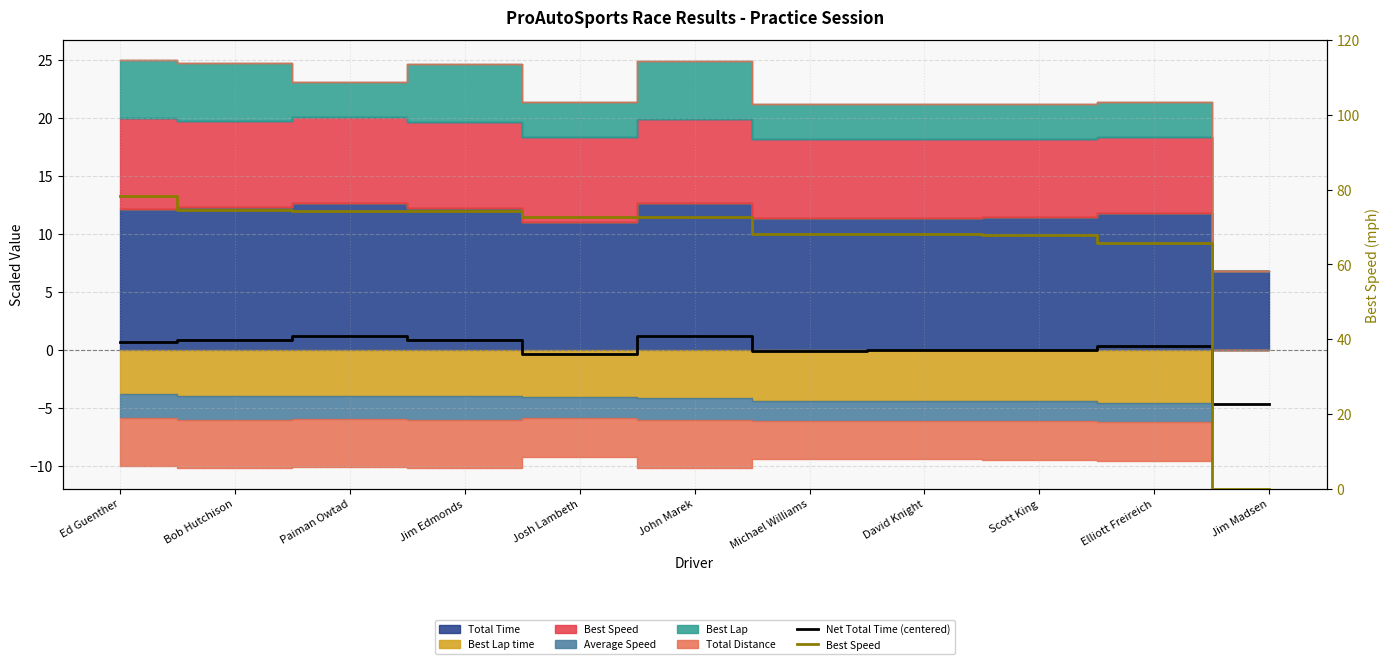

At how many categories does at least one series exceed 15?

10